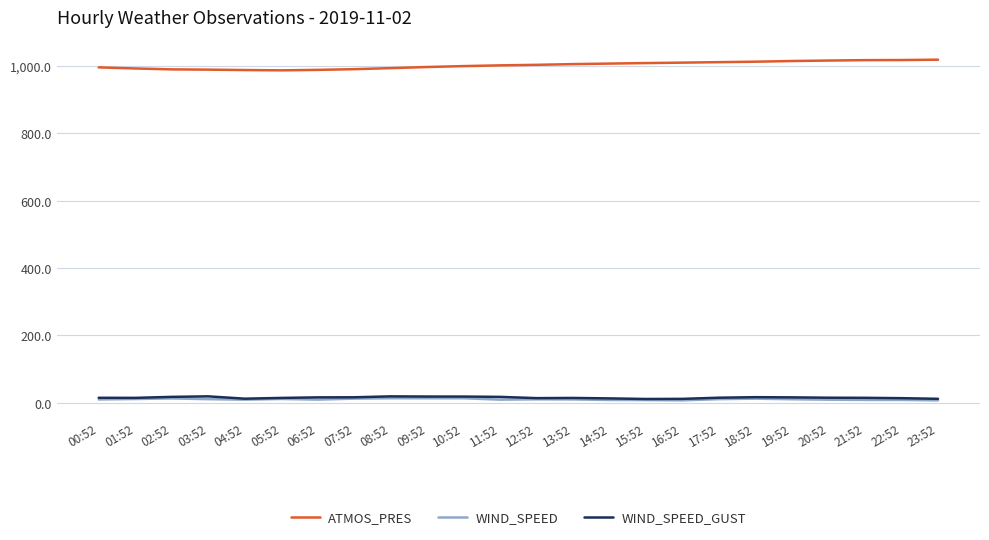

Does the chart display data point markers on the line(s)?

No